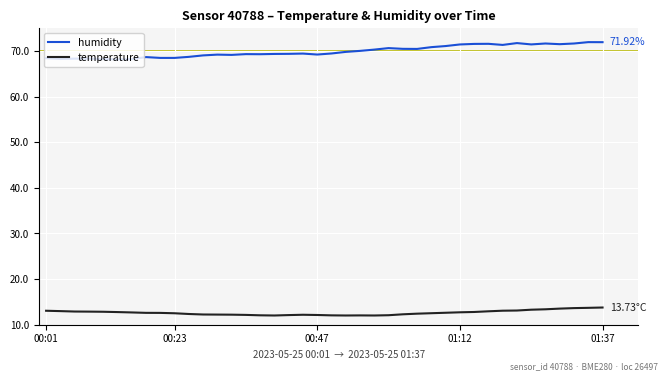

Rank the series by their maximum value, from lowest to highest.

temperature, humidity